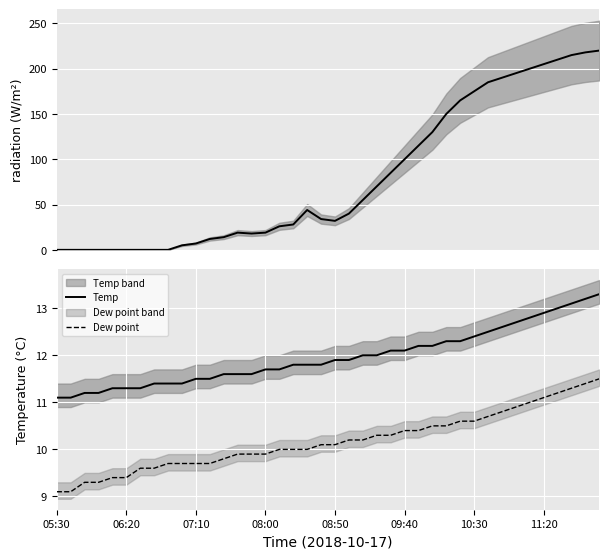

What is the minimum value for Temp?

11.1